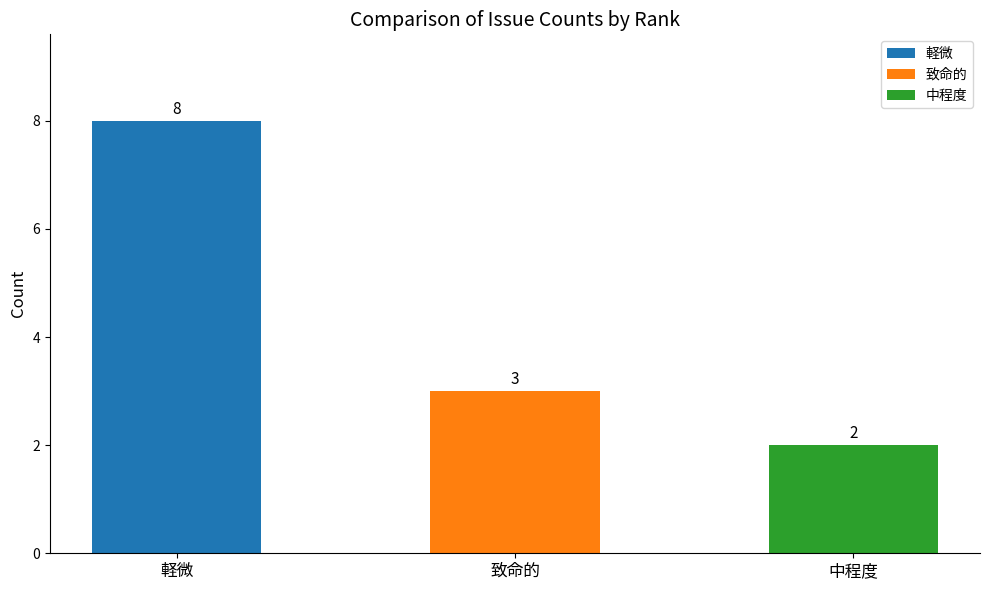

List the labels in order of value, smallest first.

中程度, 致命的, 軽微